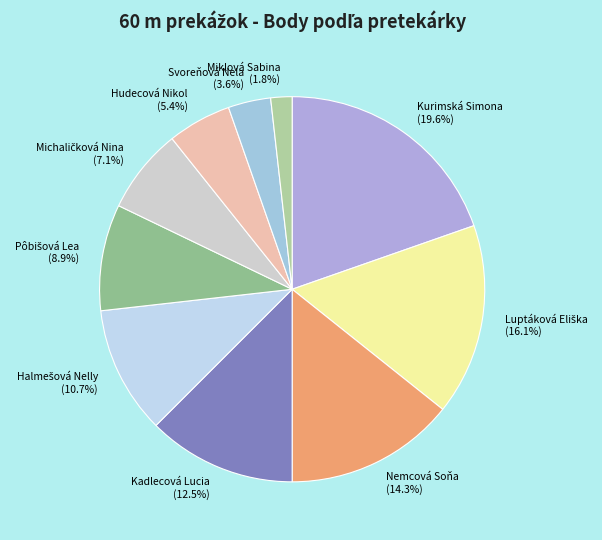

How much of the chart is everything except Nemcová Soňa (14.3%)?

85.7%